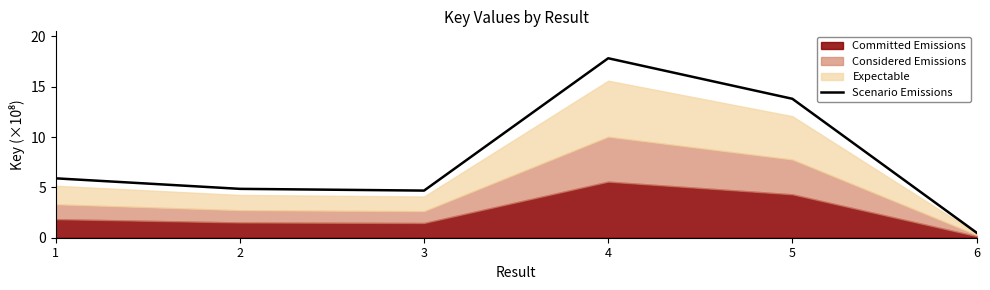

Count the number of categories in the chart.

6